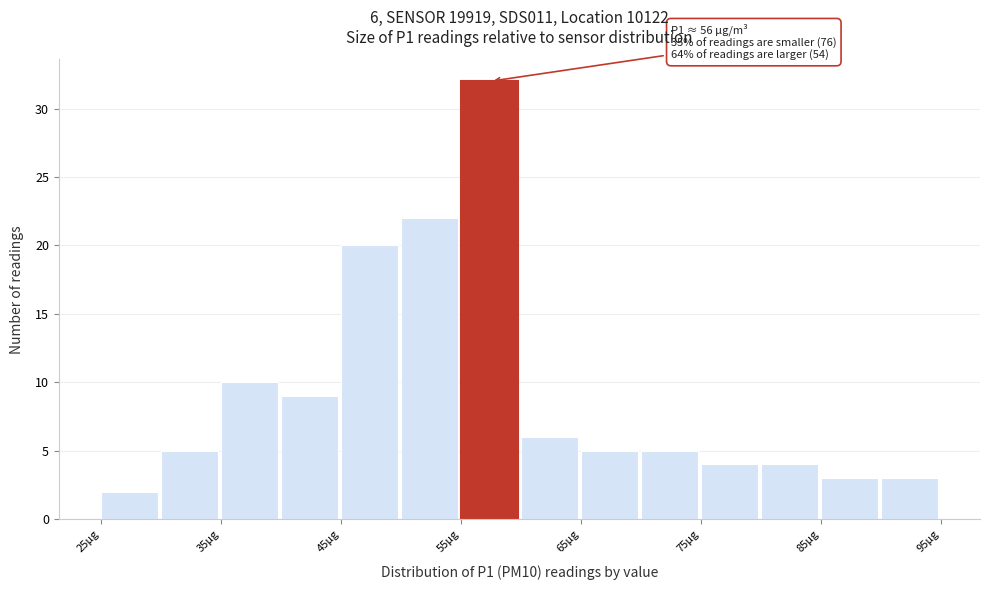

Which range on the x-axis has the tallest bar?

55 to 60